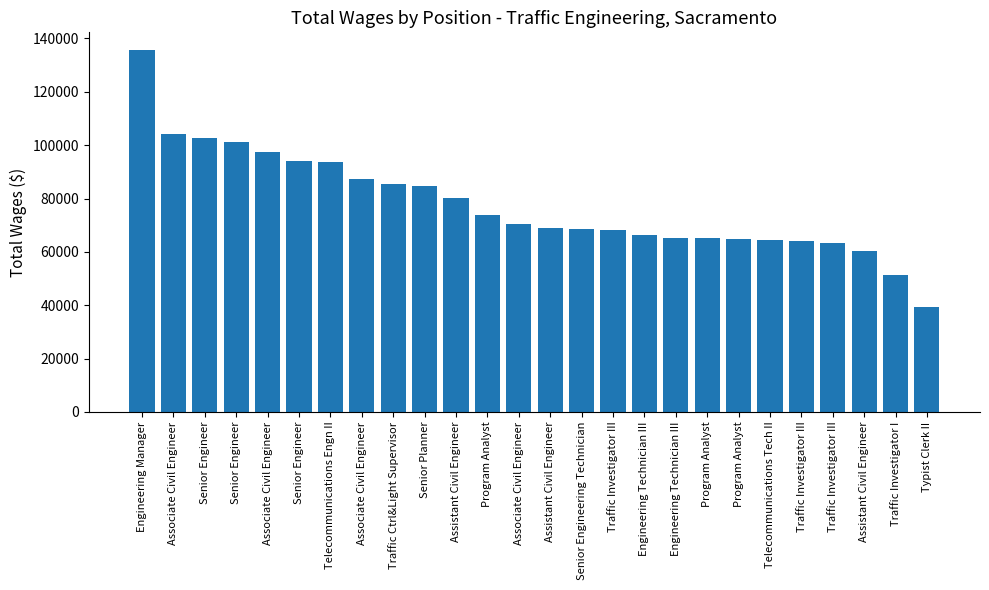

How many values are below 70529?

13